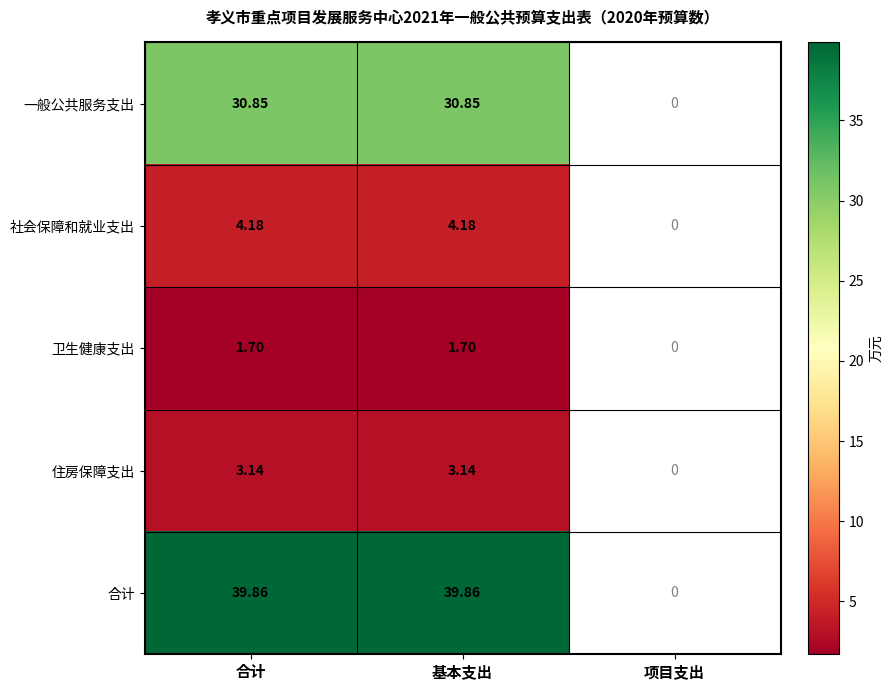

What is the total value across all series at 合计?

79.7